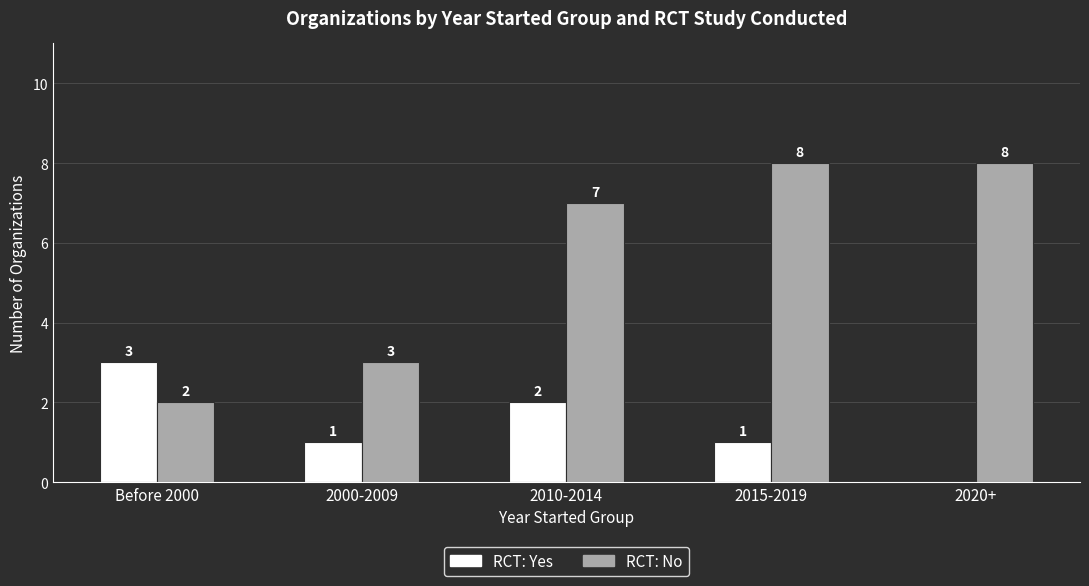

The RCT: Yes series shows 0 at 2000-2009. True or false?

False